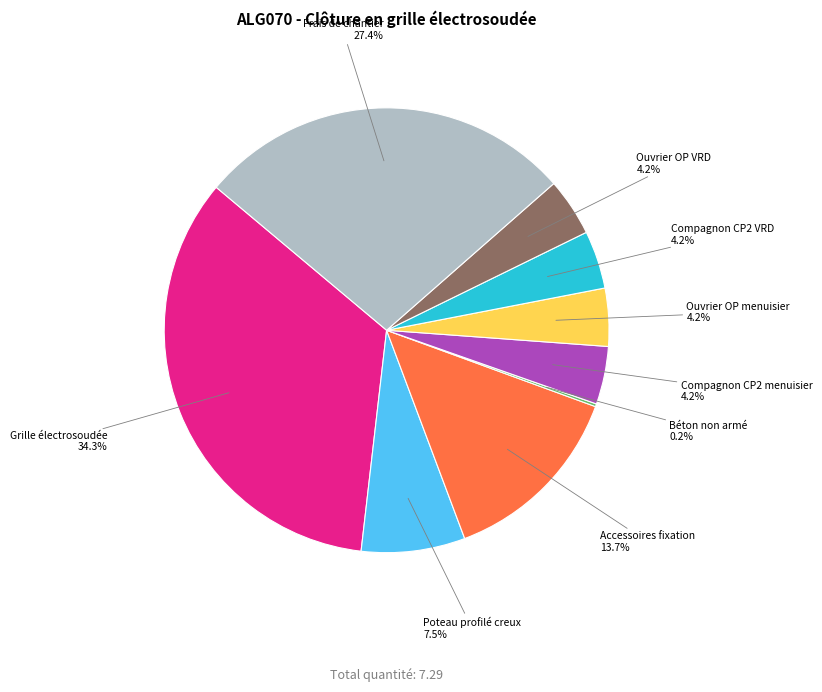

Does any single category account for the majority?

No